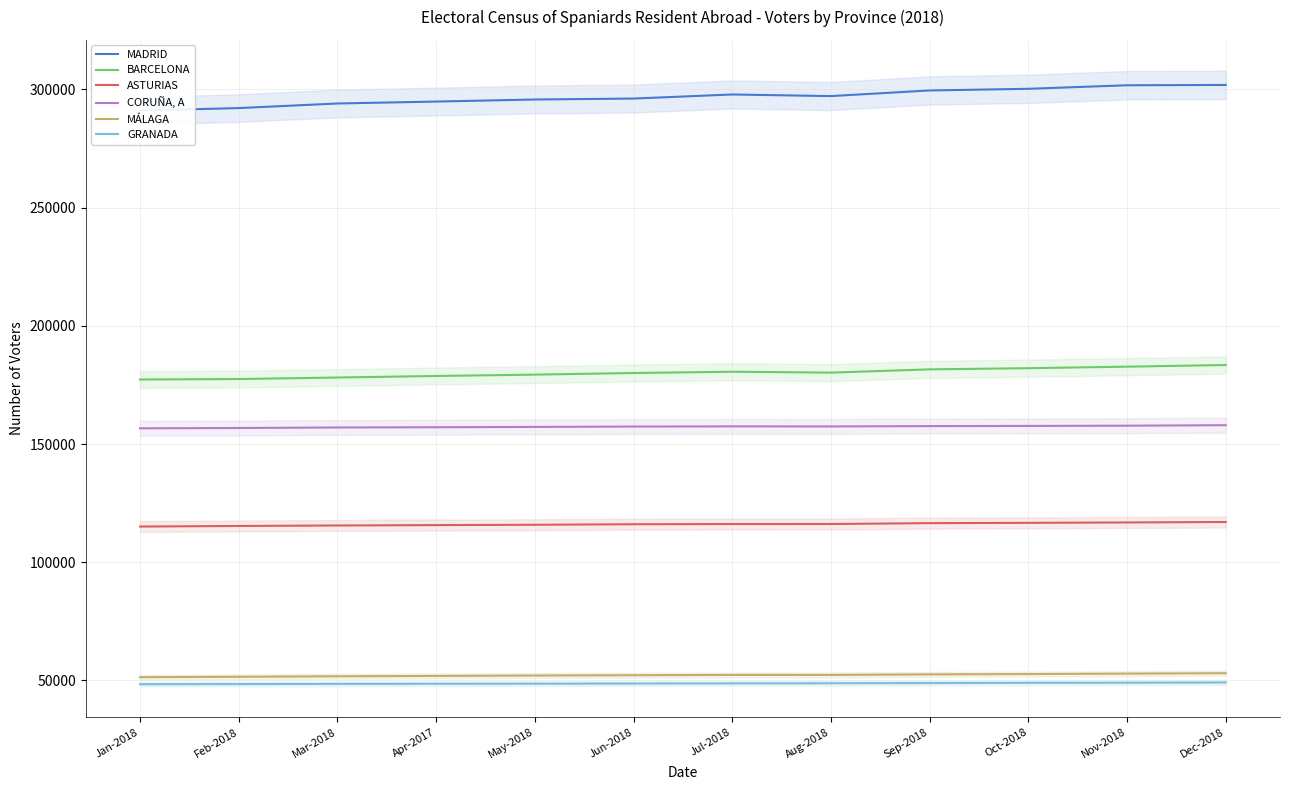

The value of MADRID at Dec-2018 is 301874. True or false?

True